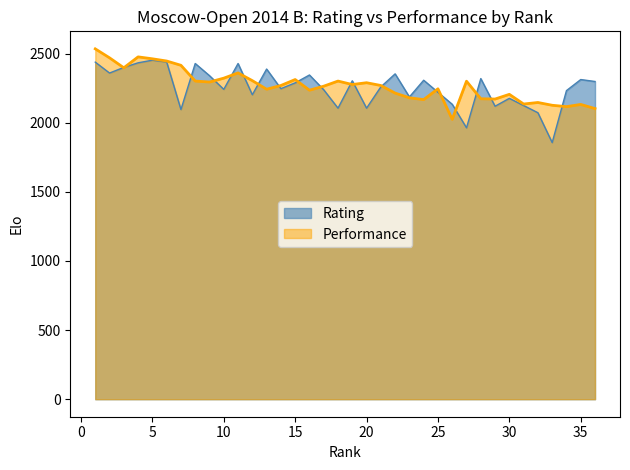

Which category has the highest value in the Performance series?

1